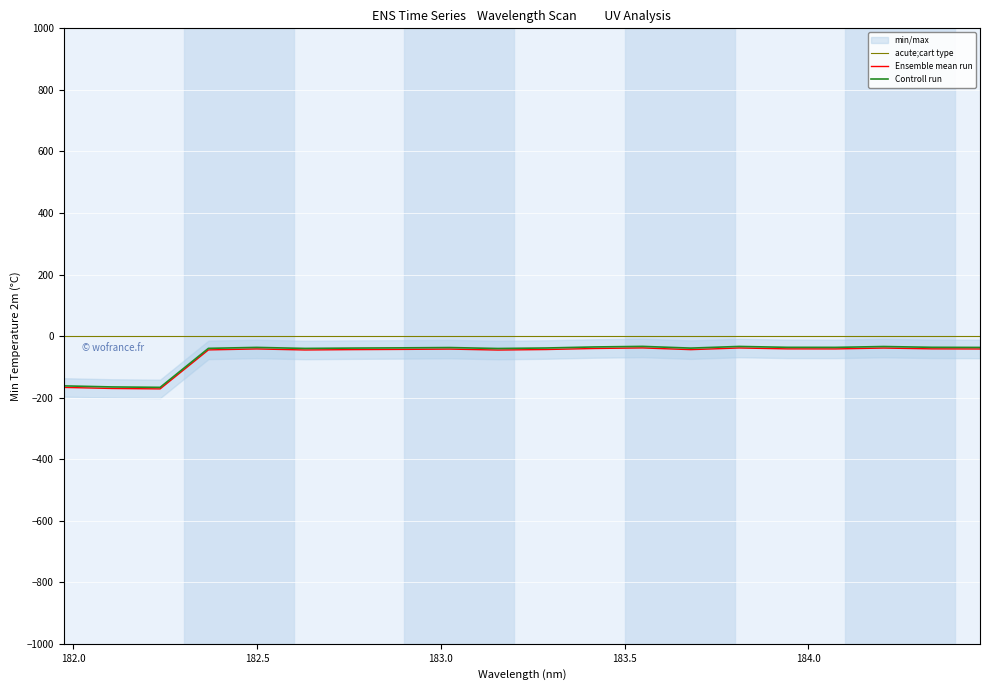

What is the maximum value shown in the chart?

-38.6